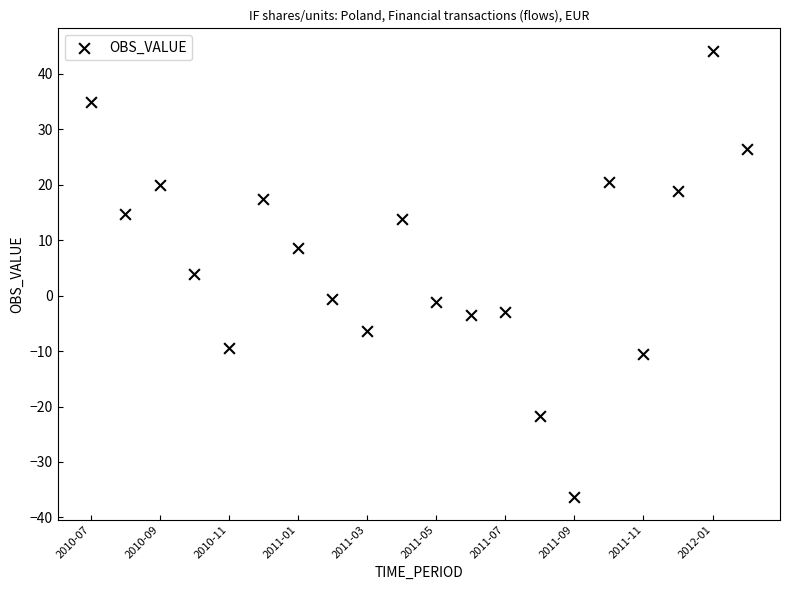

What is the range of Y values (max minus min)?

80.5